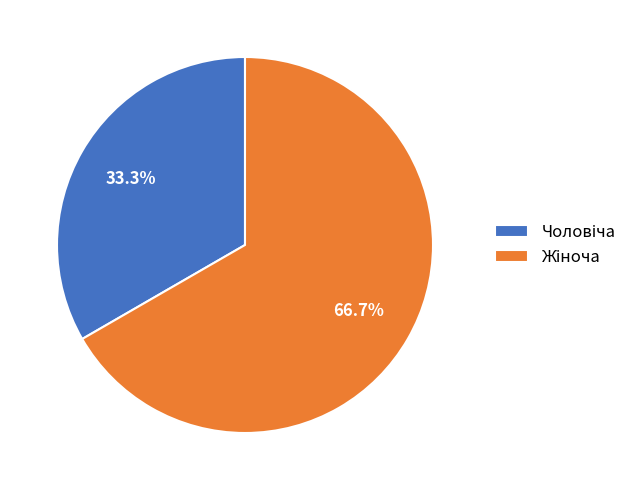

Is there a majority slice in this chart?

Yes